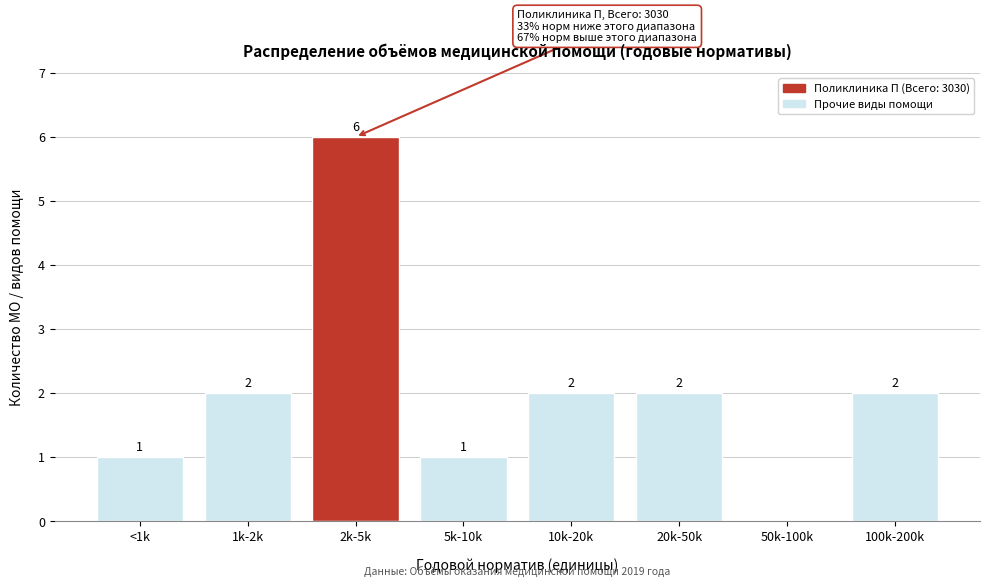

Reading left to right, transcribe all the data shown in this chart.

<1k=1	1k-2k=2	2k-5k=6	5k-10k=1	10k-20k=2	20k-50k=2	50k-100k=0	100k-200k=2